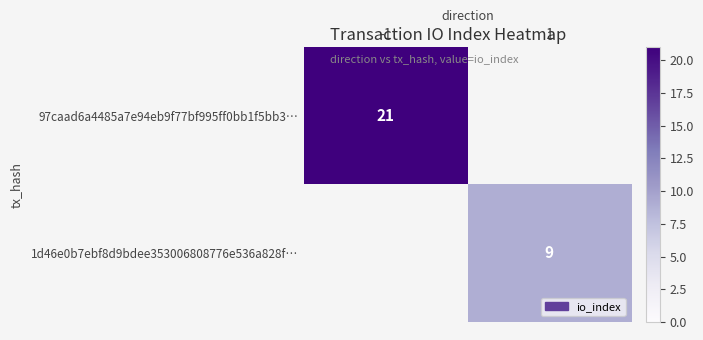

How many series are shown in this chart?

2